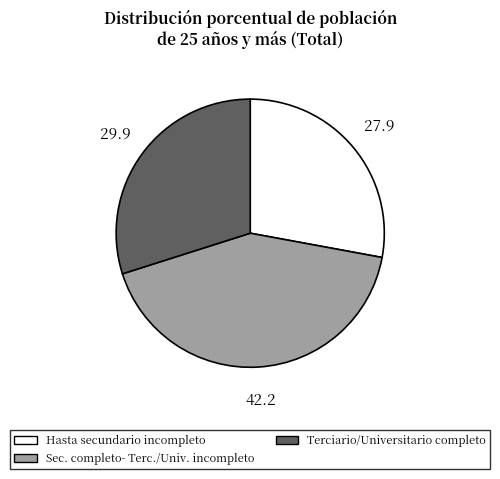

Is there a majority slice in this chart?

No